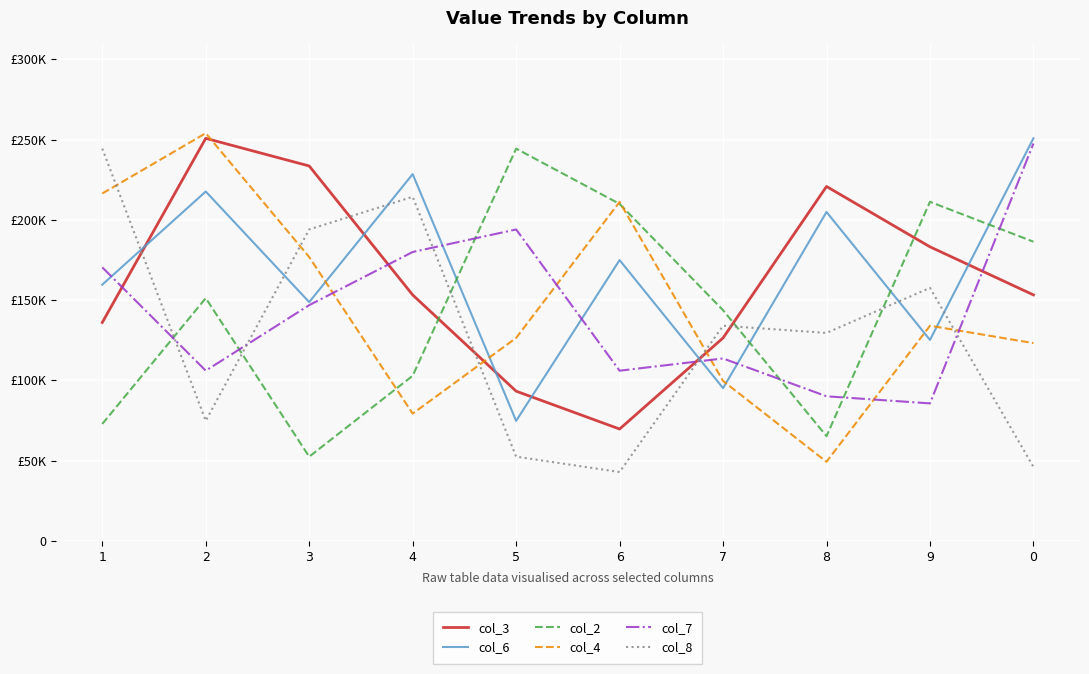

Reading right to left, list all the values displayed in this chart.

col_3: 153225.2	183169.8	220767.6	126395.0	69651.8	93241.0	153201.4	233541.7	250767.6	136038.9
col_6: 250783.4	125168.3	204871.2	95128.8	174895.0	74741.0	228460.5	148725.9	217629.5	159596.4
col_2: 186363.3	211218.7	65215.8	143668.4	209920.8	244356.8	102829.5	52425.9	151202.9	72797.8
col_4: 123177.7	134008.6	49240.3	99604.3	211155.4	126395.0	79264.0	176798.6	253961.1	216395.0
col_7: 247542.4	85619.4	90047.5	113620.9	105991.4	193992.8	179952.5	146830.2	106015.1	170387.8
col_8: 46030.9	157597.8	129533.1	134008.6	42853.3	52433.8	214341.0	194000.7	74828.1	244372.7